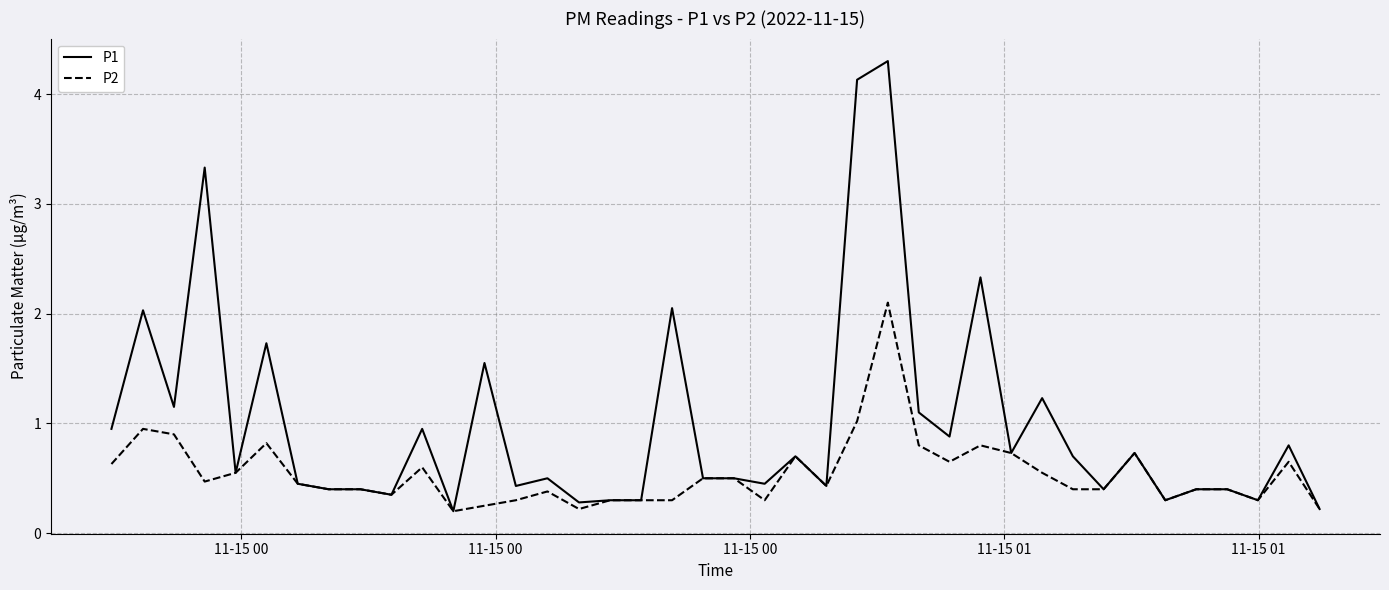

Rank the series by their average value, from lowest to highest.

P2, P1